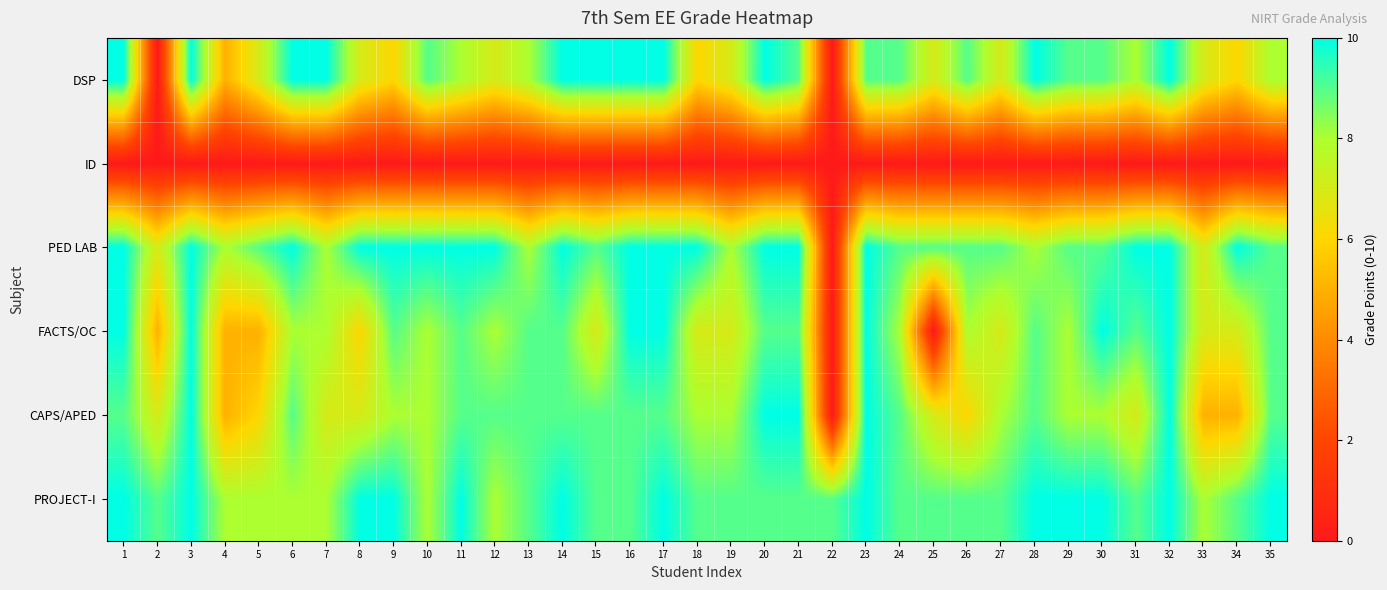

What is the spread (max minus min) of values at 7?

10